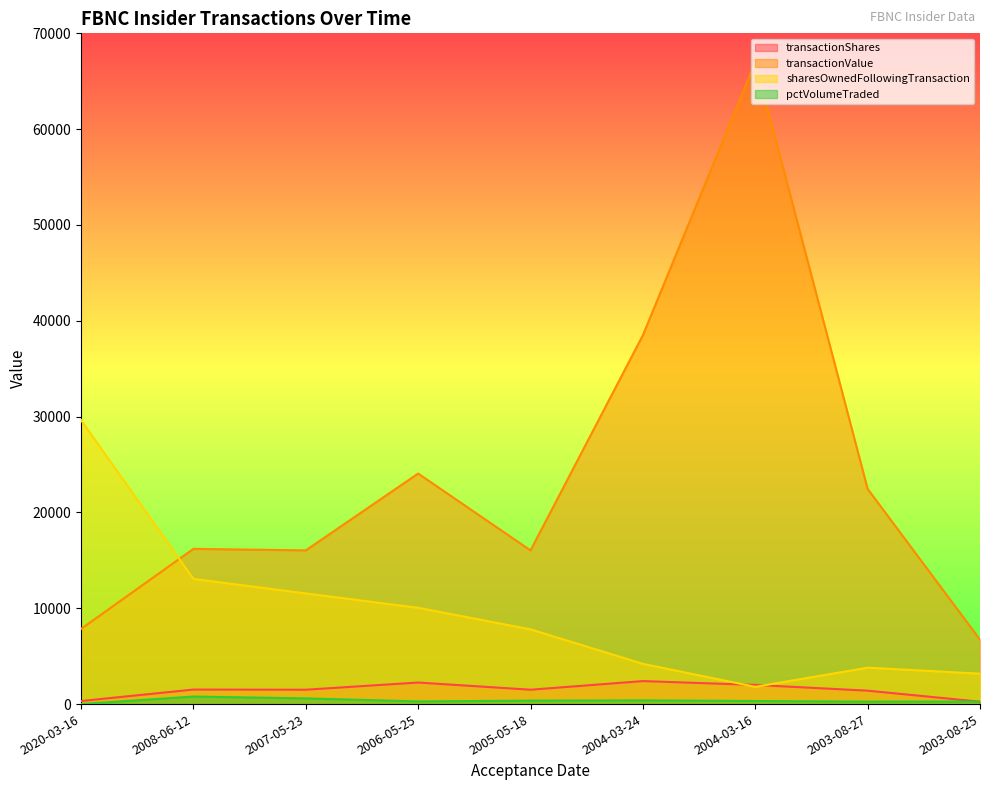

Count the number of data series in this chart.

4